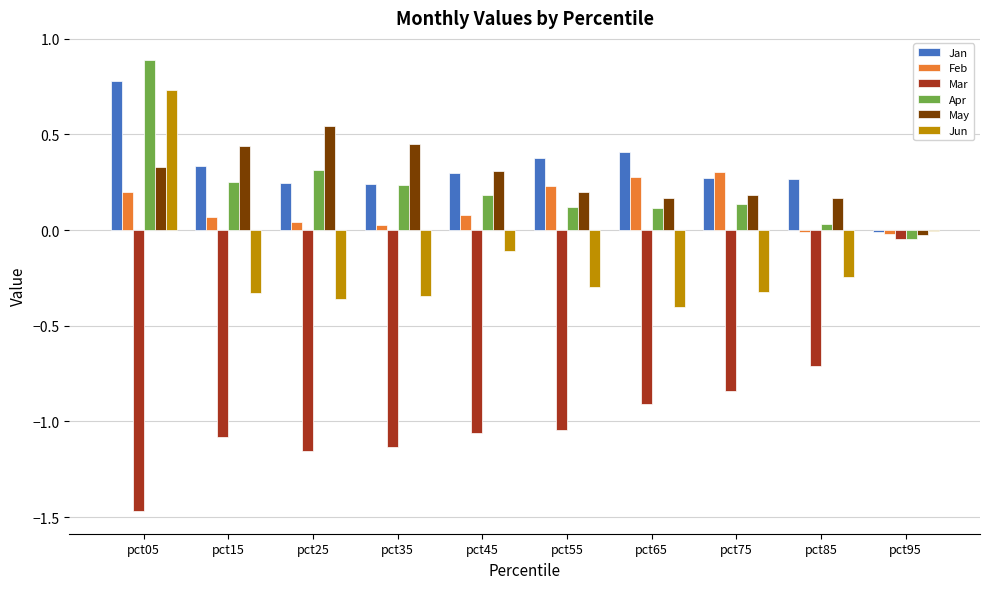

At which category does the chart reach its peak across all series?

pct05